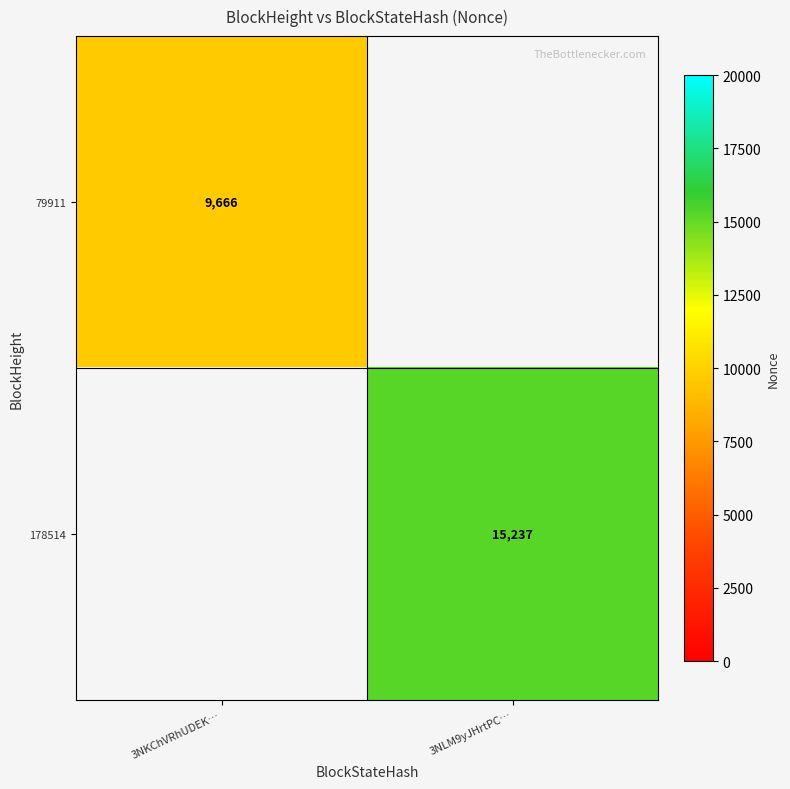

True or false: 178514 has a value of 26322 at 3NLM9yJHrtPC….

False